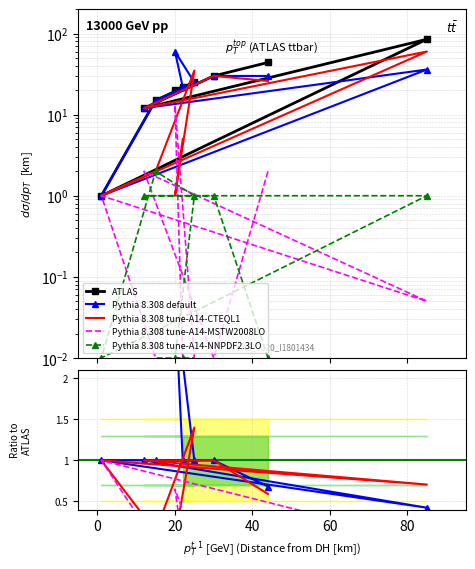

What is the sum of all Pythia 8.308 default values?

10.1